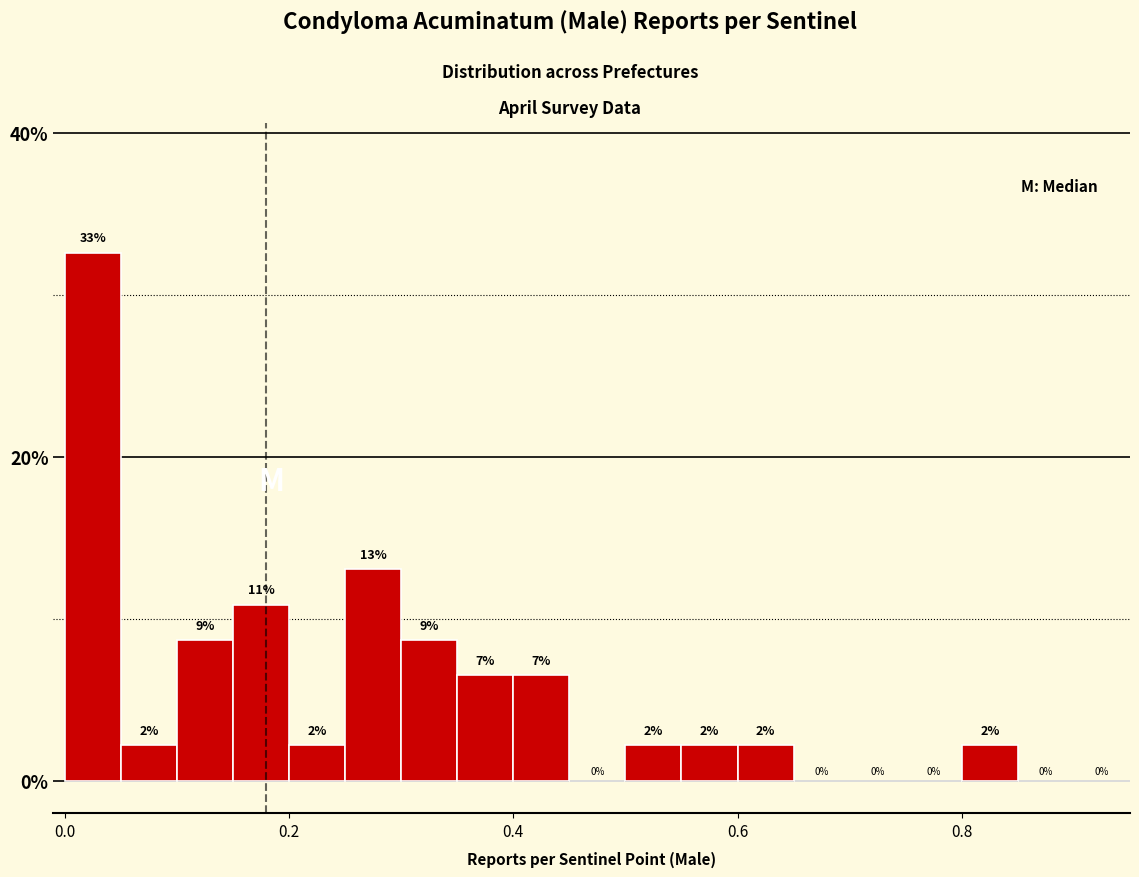

Read against the x-axis, roughly where is the centre of the tallest bar?

0.02